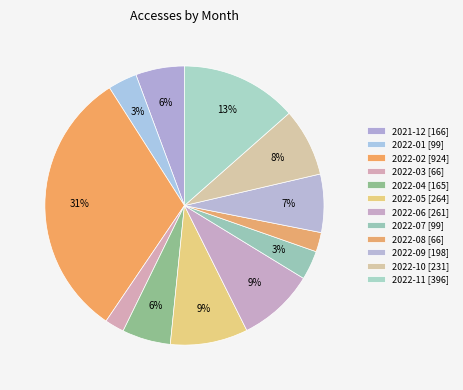

Count the number of slices in the pie.

12